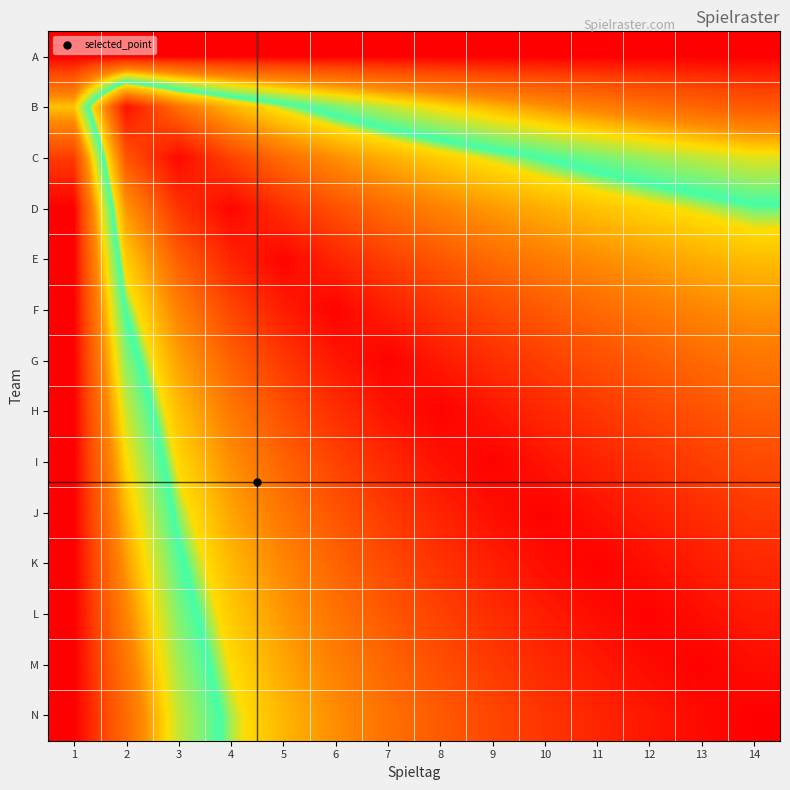

What is the difference between the highest and lowest values at 10?

1.0